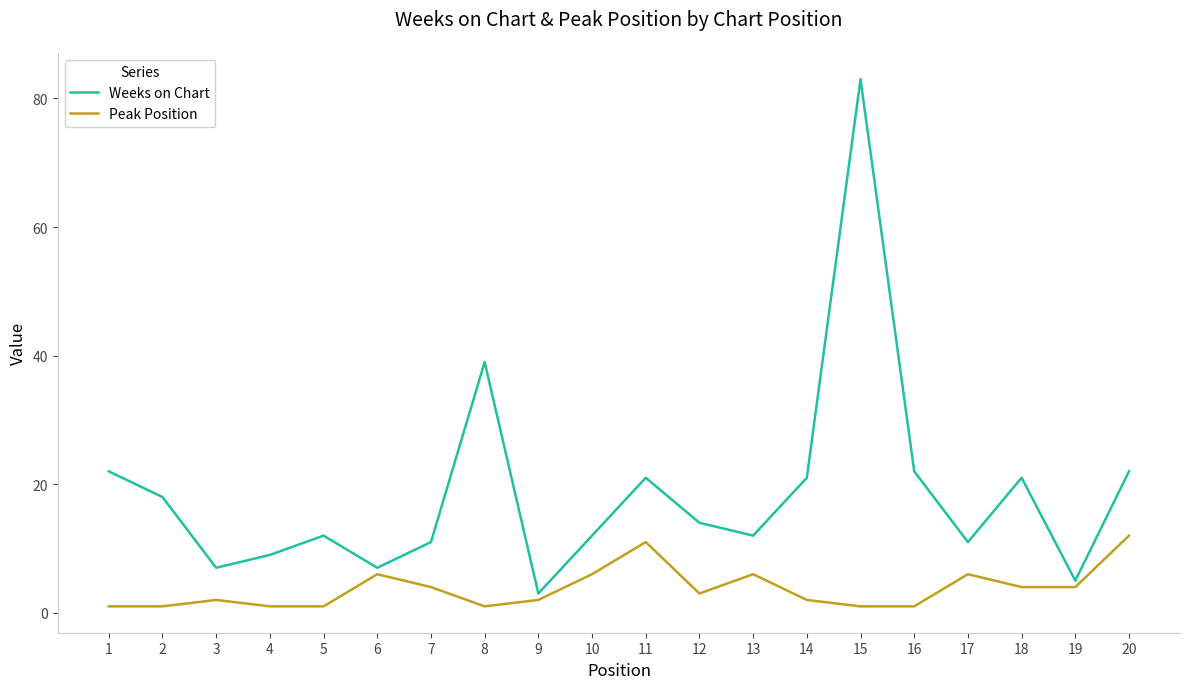

List the series in order of their overall mean, lowest first.

Peak Position, Weeks on Chart